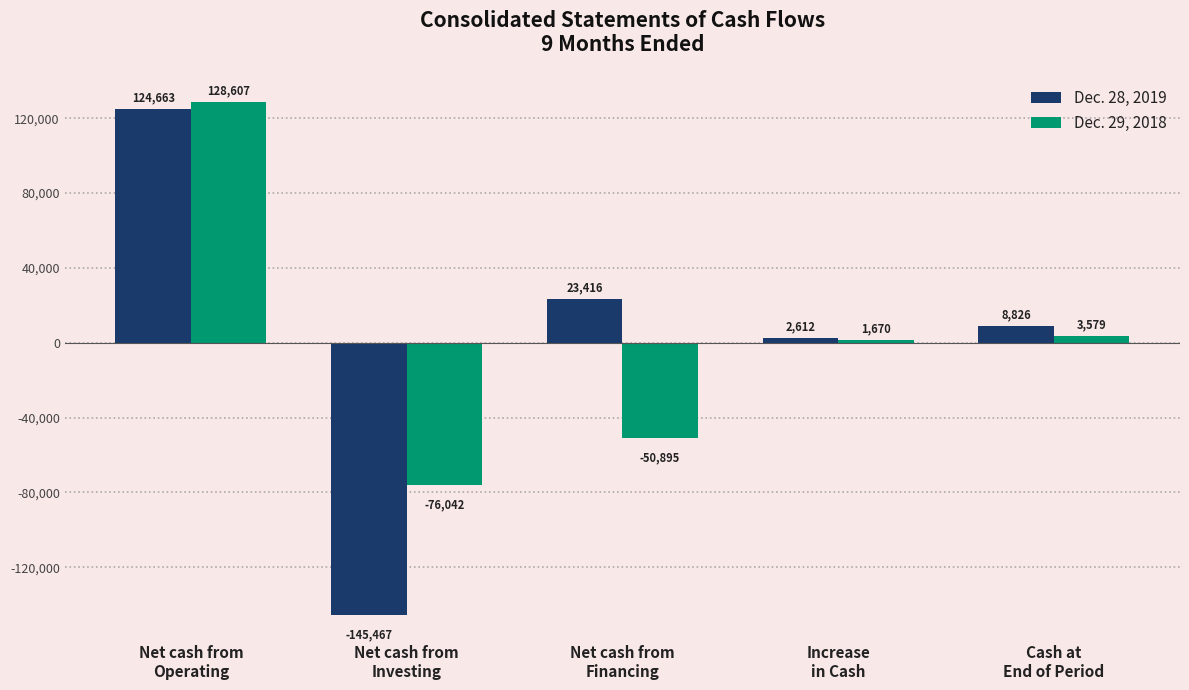

What position from the left is Net cash from
Operating?

1